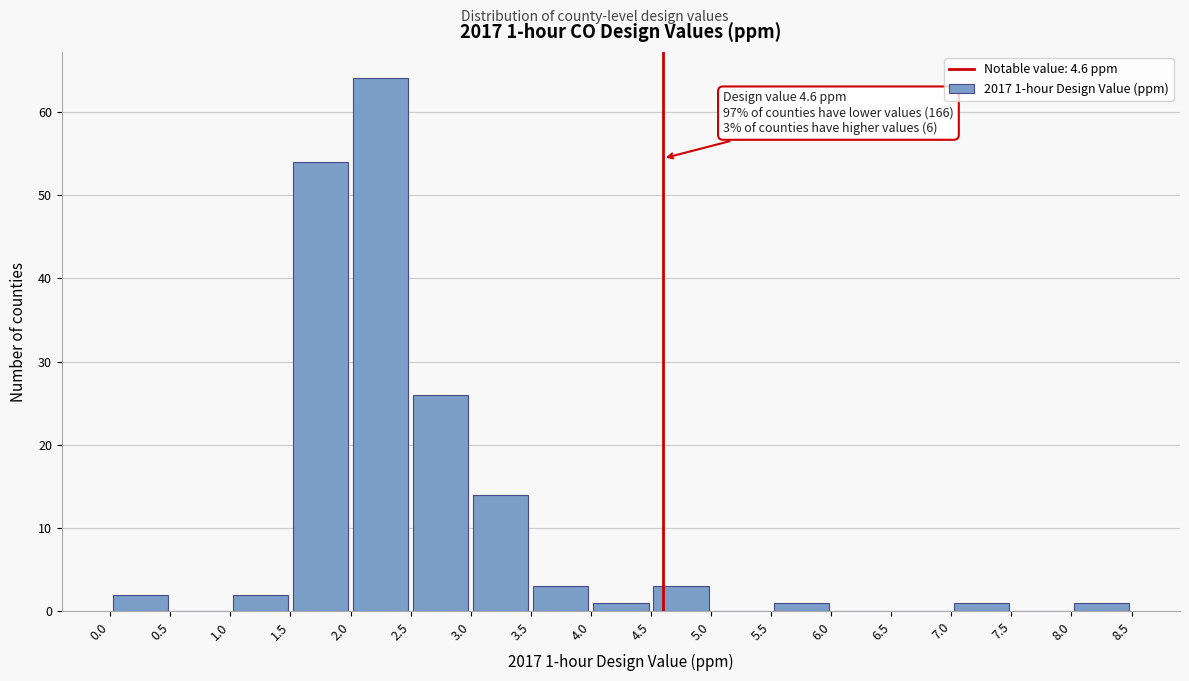

Which range on the x-axis has the tallest bar?

2.0 to 2.5